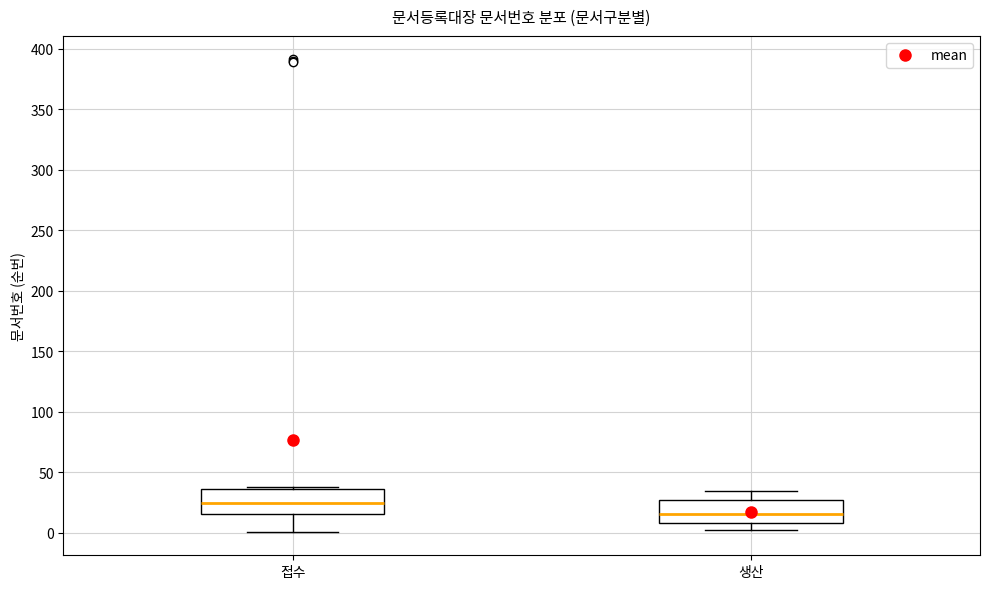

Reading left to right, transcribe this box plot: for each box, give where its median line is, the range the box spans, and where its two whiskers end, as read against the y-axis. The values are not printed on the chart, so give them approximately, as read against the axis.

접수: median 25, box 15 to 35, whiskers 0 to 40
생산: median 15, box 10 to 25, whiskers 0 to 35